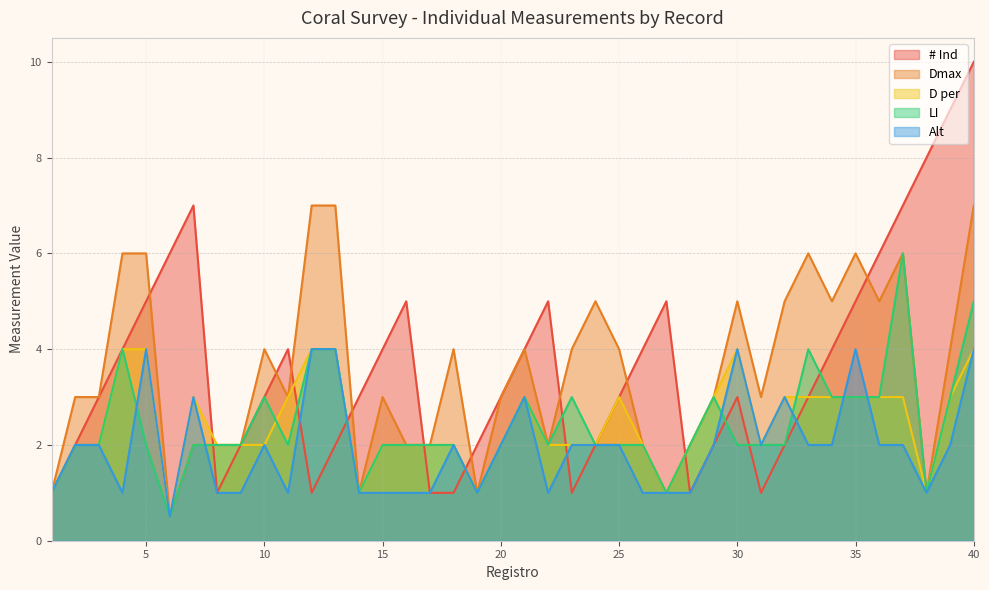

Where do # Ind and Alt first cross each other?

11 and 12